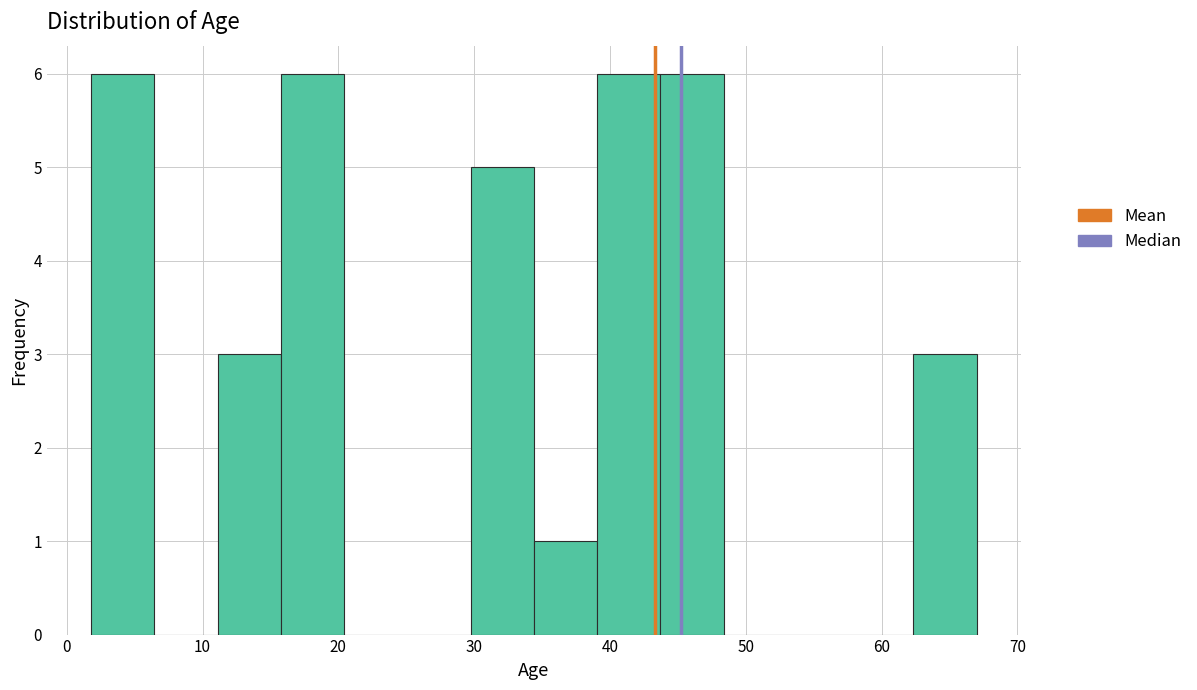

Reading left to right, transcribe this chart: for each bar, give the range it covers on the x-axis and its height. Neither the bar edges nor the heights are printed on the chart, so give them approximately, as read against the axes.

2 to 6: 6
6 to 11: 0
11 to 16: 3
16 to 20: 6
20 to 25: 0
25 to 30: 0
30 to 34: 5
34 to 39: 1
39 to 44: 6
44 to 48: 6
48 to 53: 0
53 to 58: 0
58 to 62: 0
62 to 67: 3